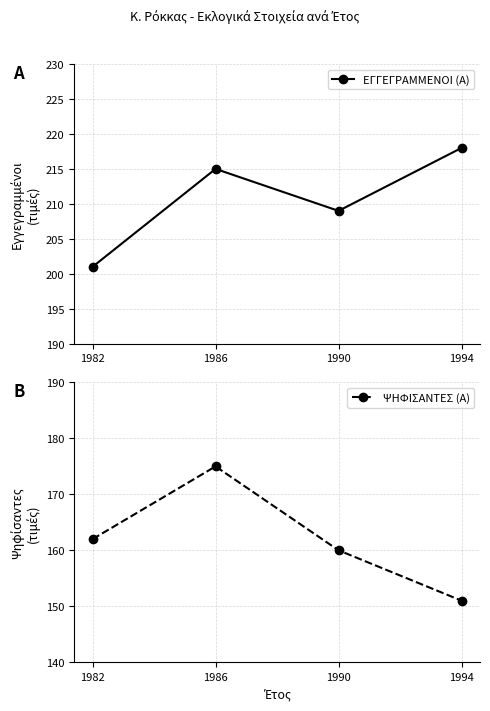

The value of ΨΗΦΙΣΑΝΤΕΣ (Α) at 1994 is 100. True or false?

False